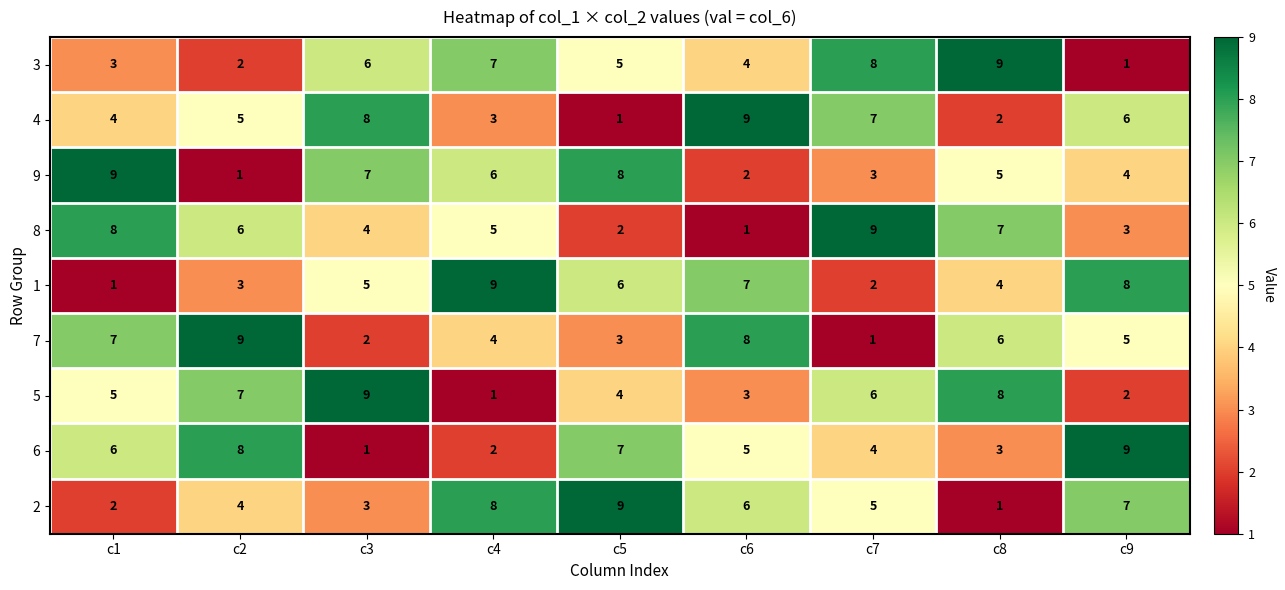

Which series changed the most between c6 and c7?

8